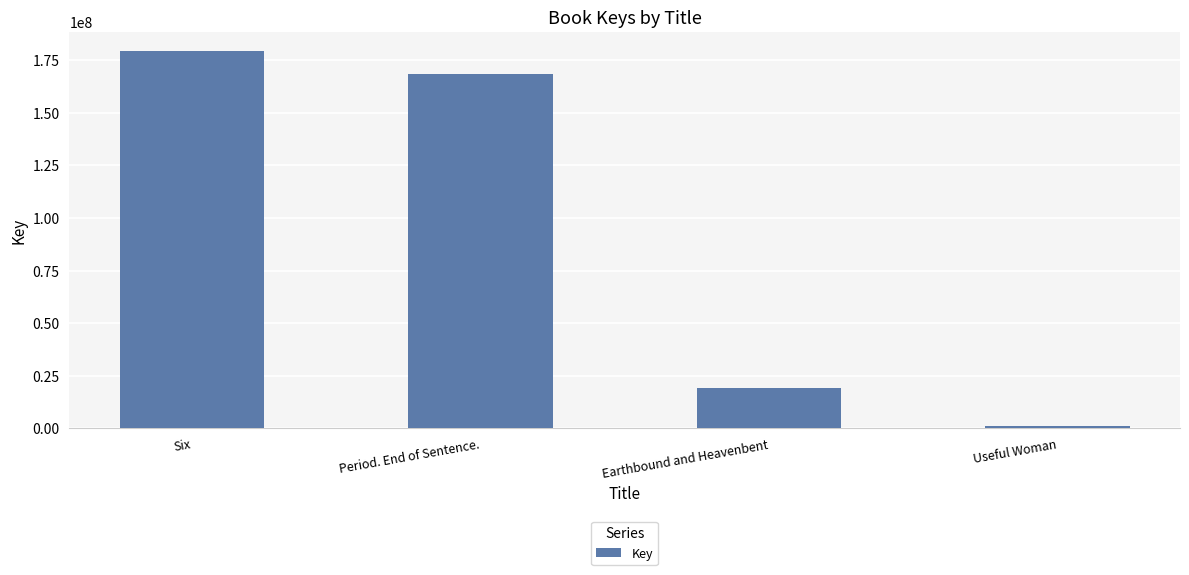

How many categories are shown in the chart?

4